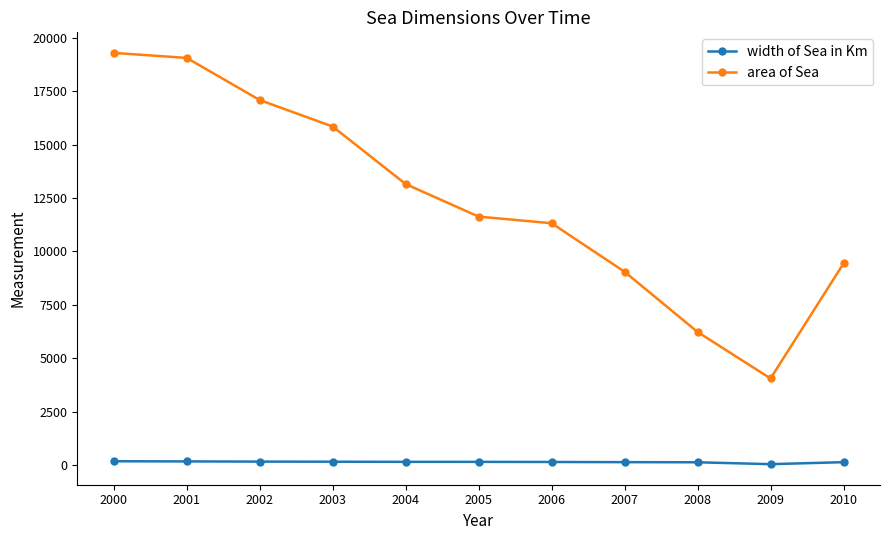

True or false: width of Sea in Km and area of Sea intersect in this chart.

False